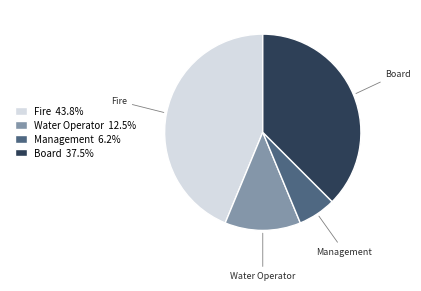

What is the largest slice in the pie chart?

Fire